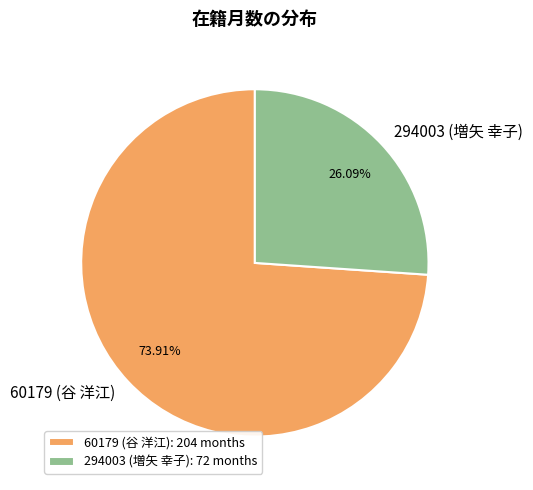

Is there any slice that represents more than half of the pie?

Yes